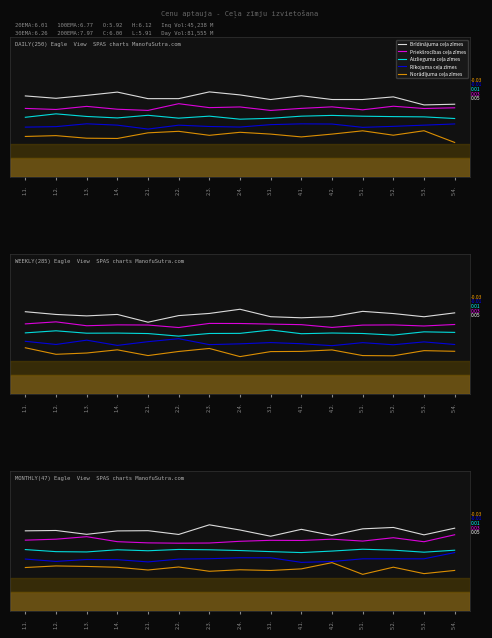

At which category is the sum across all series the highest?

5.4.